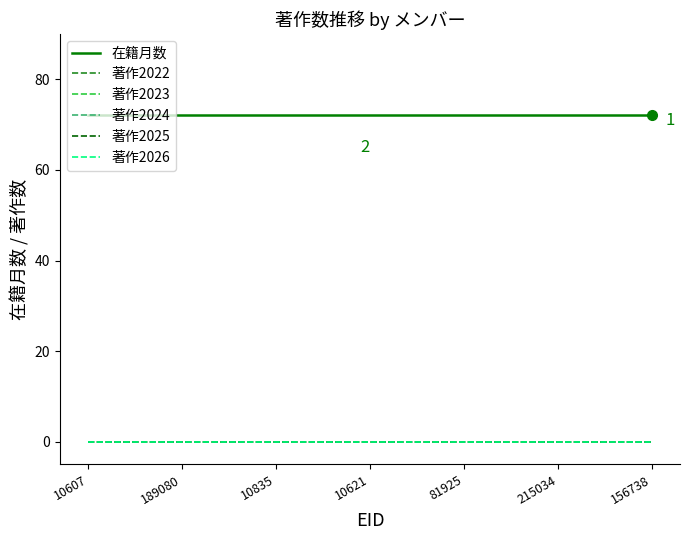

Which has a higher value, 189080 or 81925?

189080